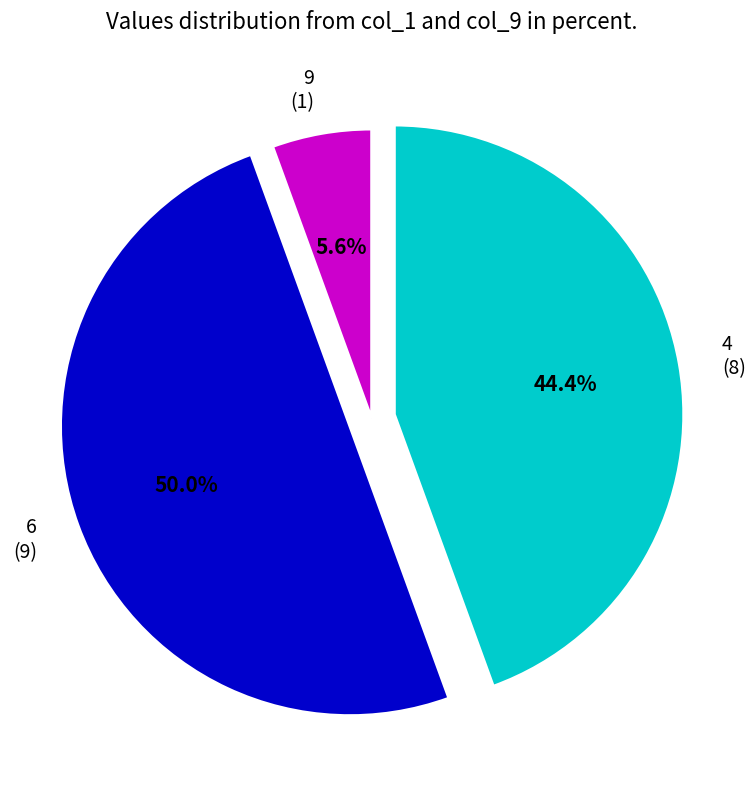

Count the number of slices in the pie.

3